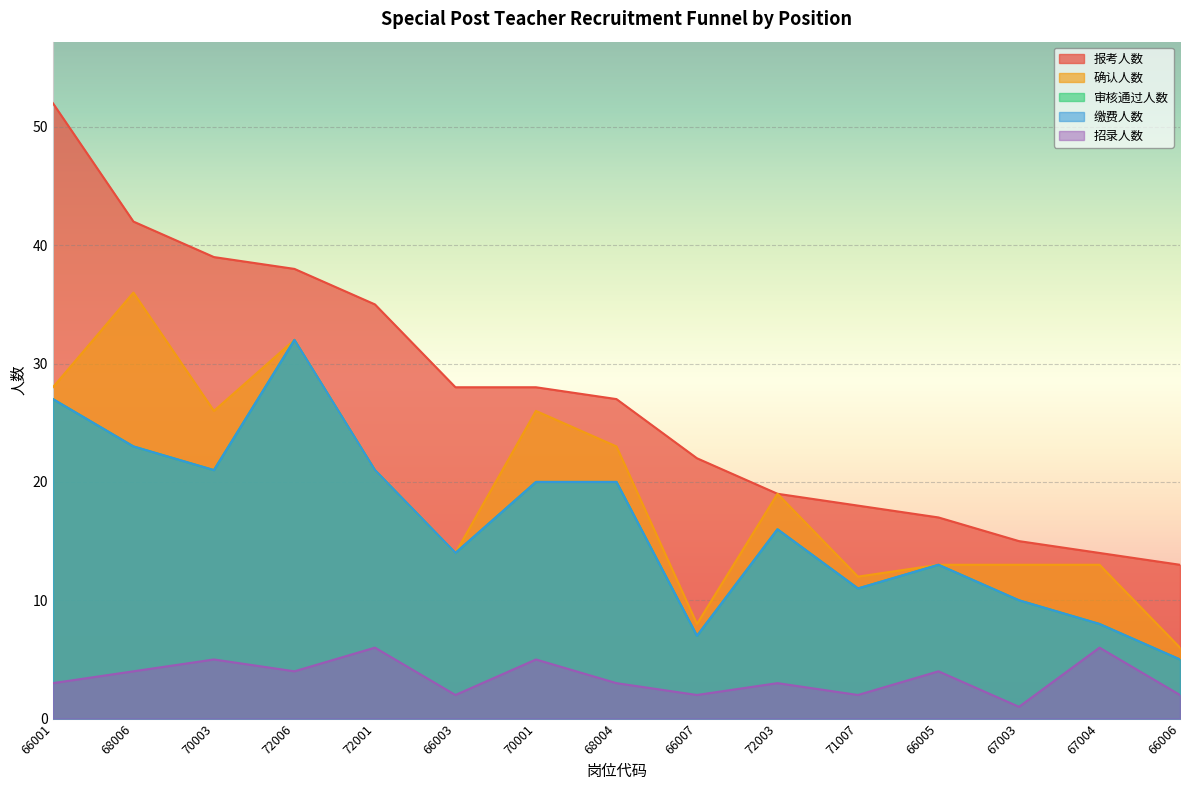

What is the sum of the 招录人数 values at 72001 and 70003?

11